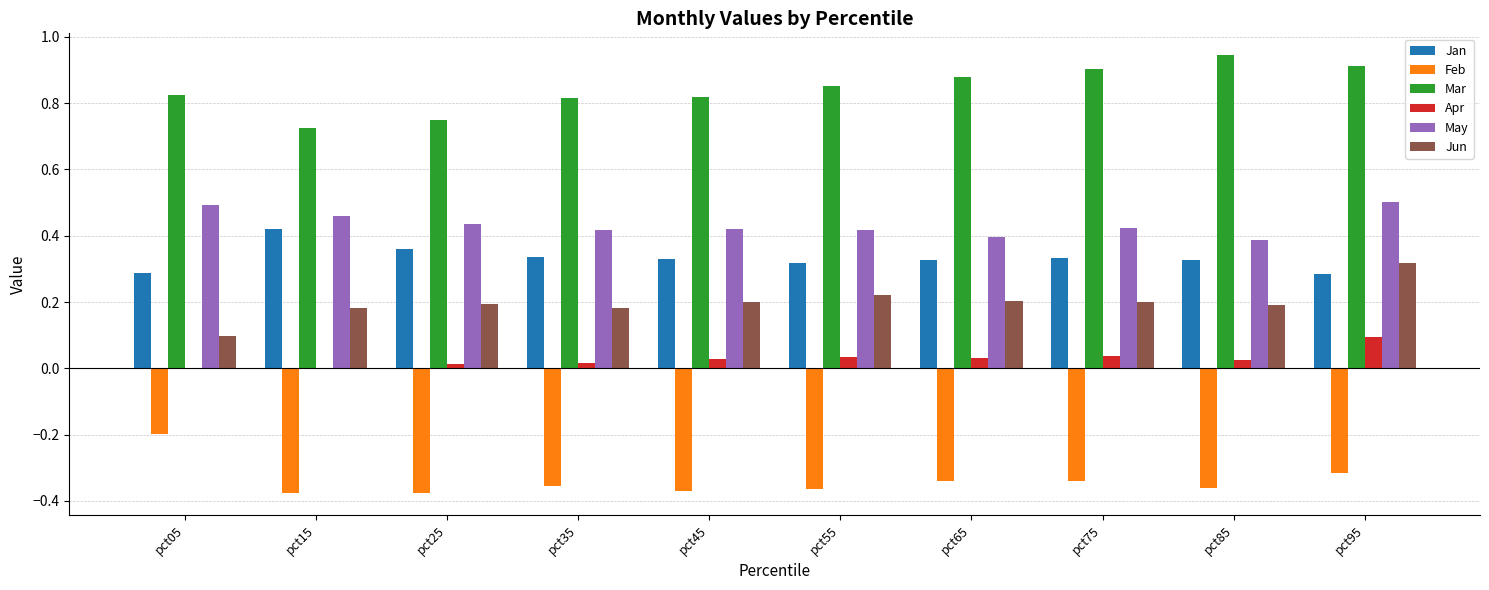

What is the sum of all Jan values?

3.3